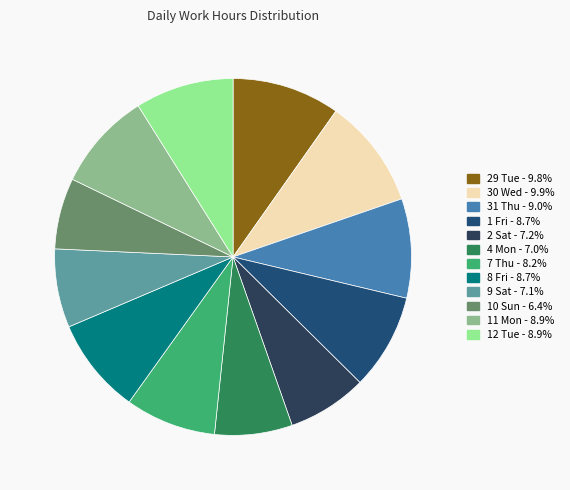

Combined, what portion of the pie is 4 Mon and 12 Tue?

16.0%